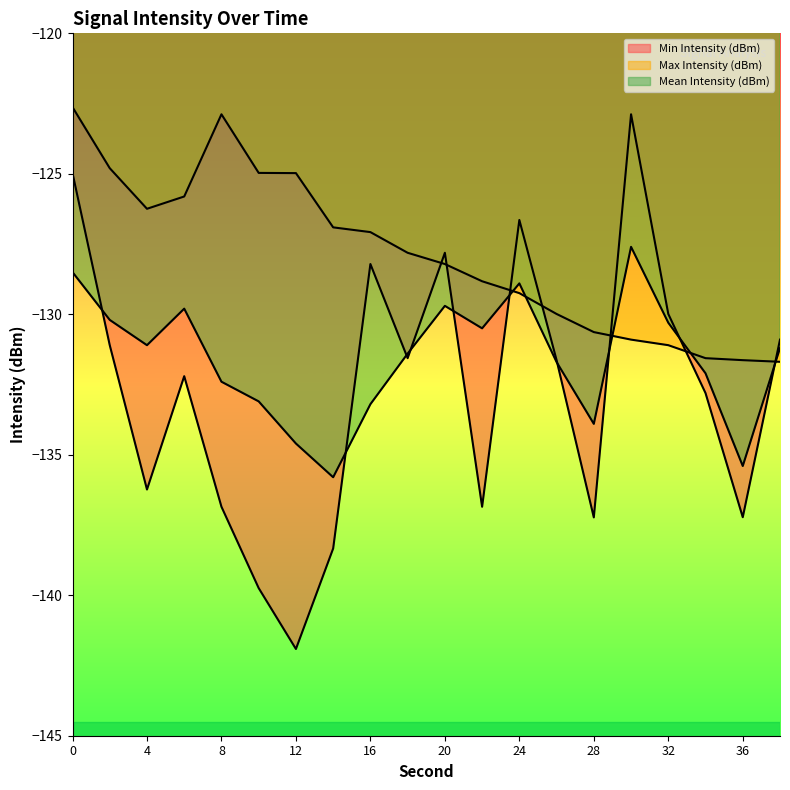

How many interior local peaks does the Mean Intensity (dBm) series have?

4